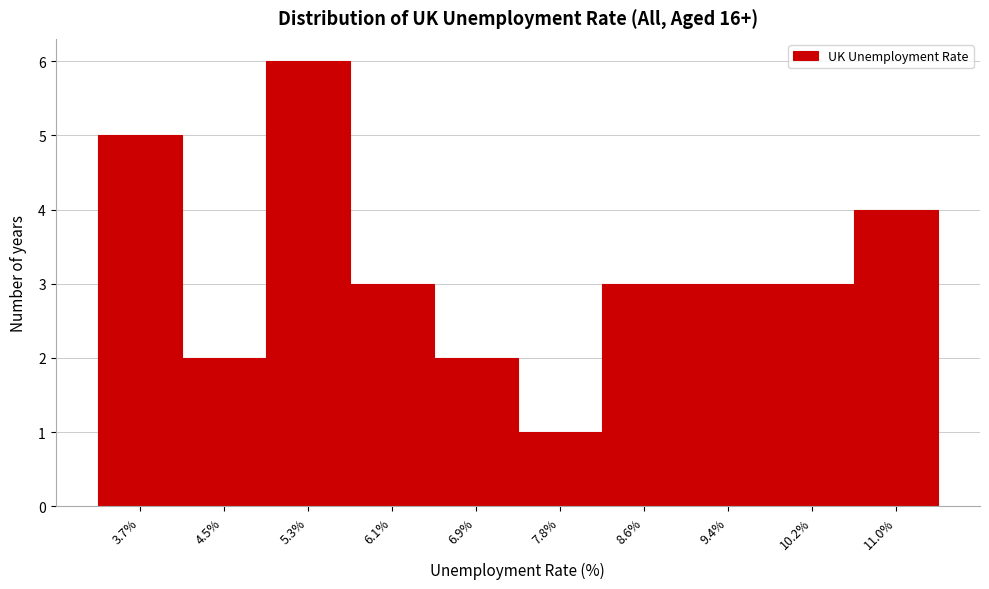

Reading left to right, extract all data points from this chart.

3.7%=5	4.5%=2	5.3%=6	6.1%=3	6.9%=2	7.8%=1	8.6%=3	9.4%=3	10.2%=3	11.0%=4